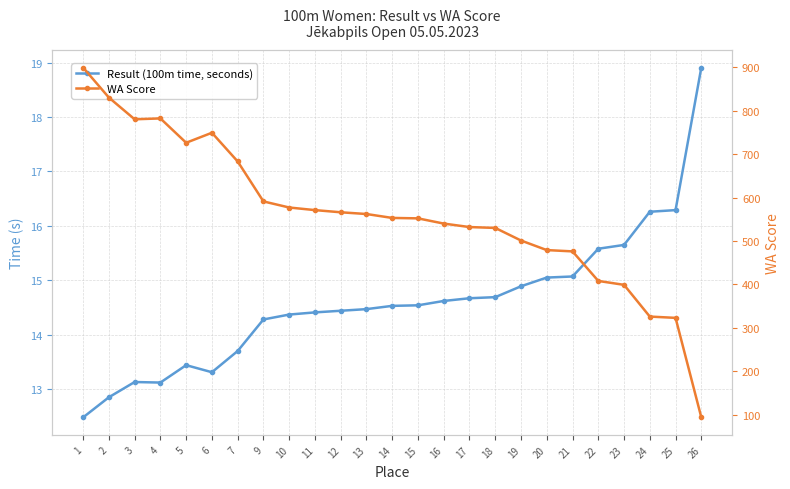

Where is the first local maximum for Result (100m time, seconds)?

3